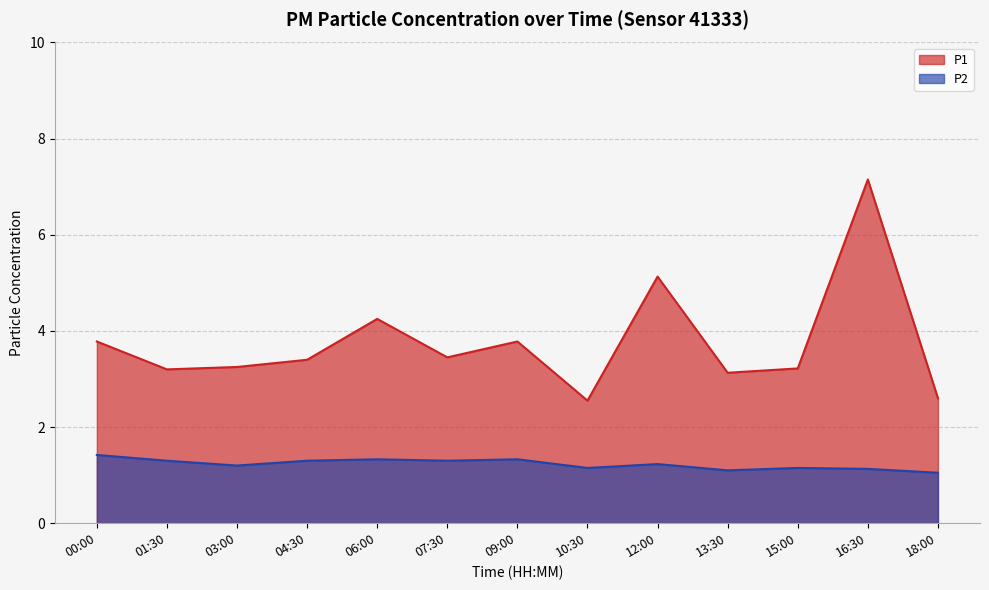

Rank the categories by P1 value from highest to lowest.

16:30, 12:00, 06:00, 00:00, 09:00, 07:30, 04:30, 03:00, 15:00, 01:30, 13:30, 18:00, 10:30